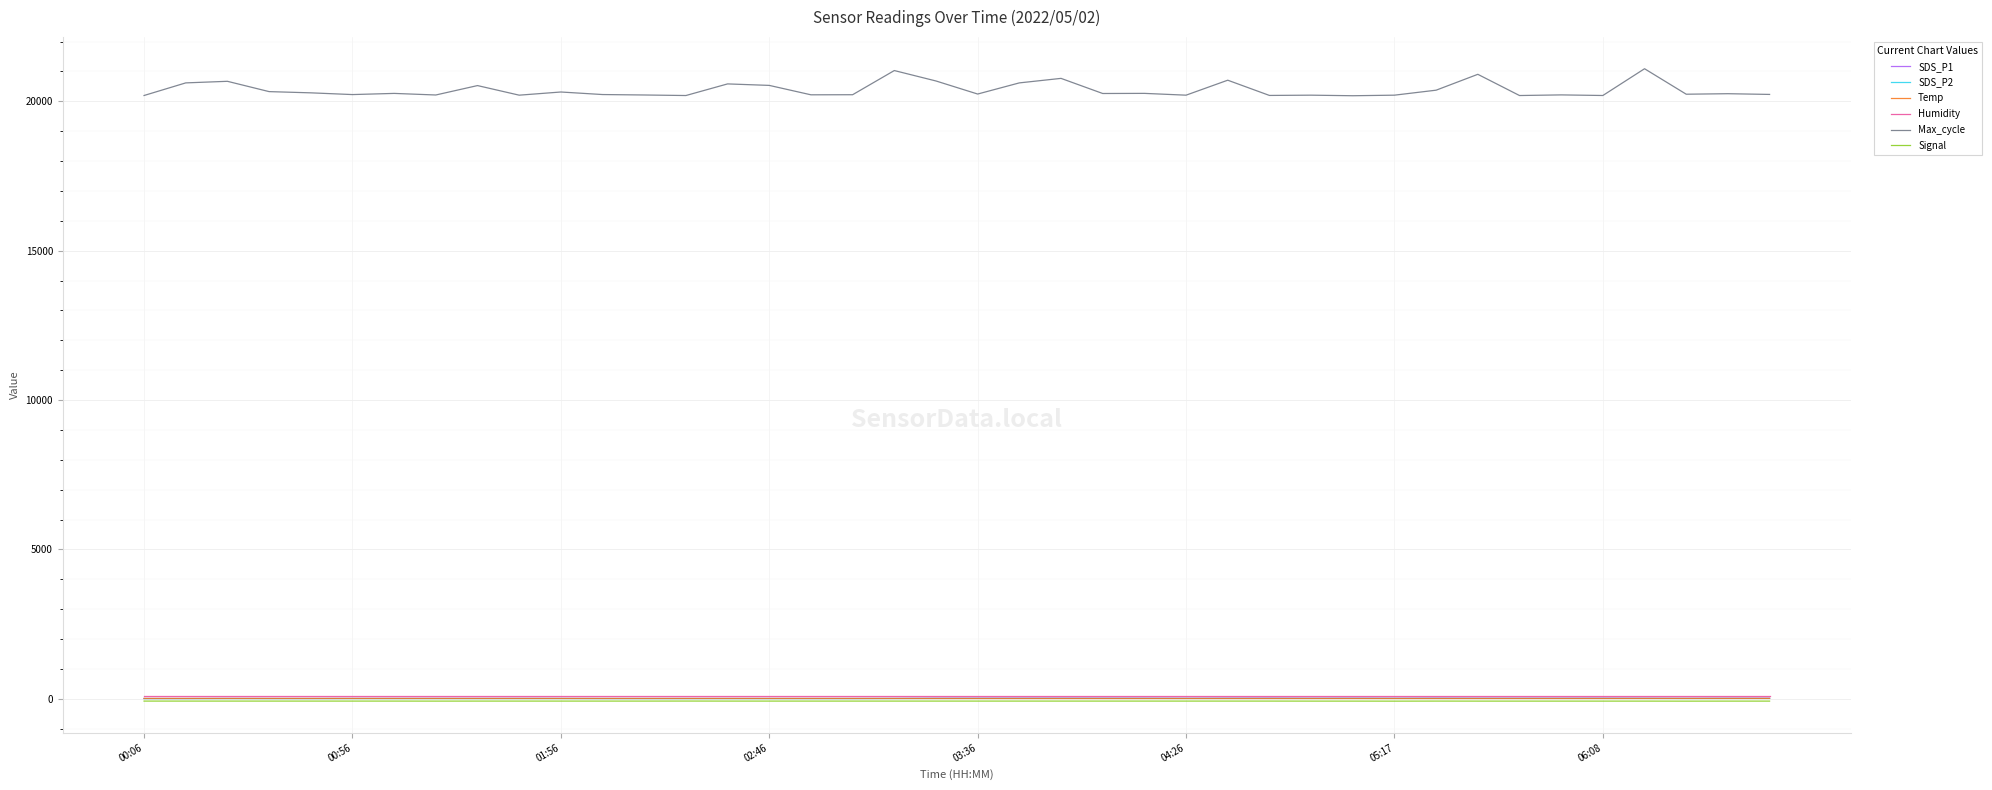

Which series has the widest spread of values?

Max_cycle